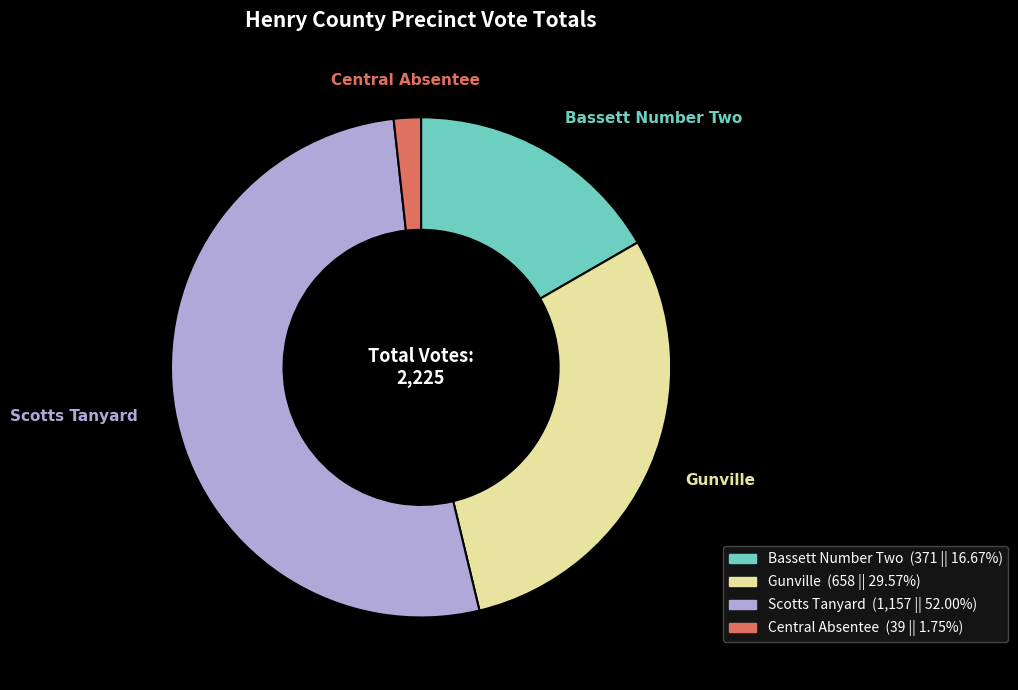

Rank the categories by value from highest to lowest.

Scotts Tanyard, Gunville, Bassett Number Two, Central Absentee